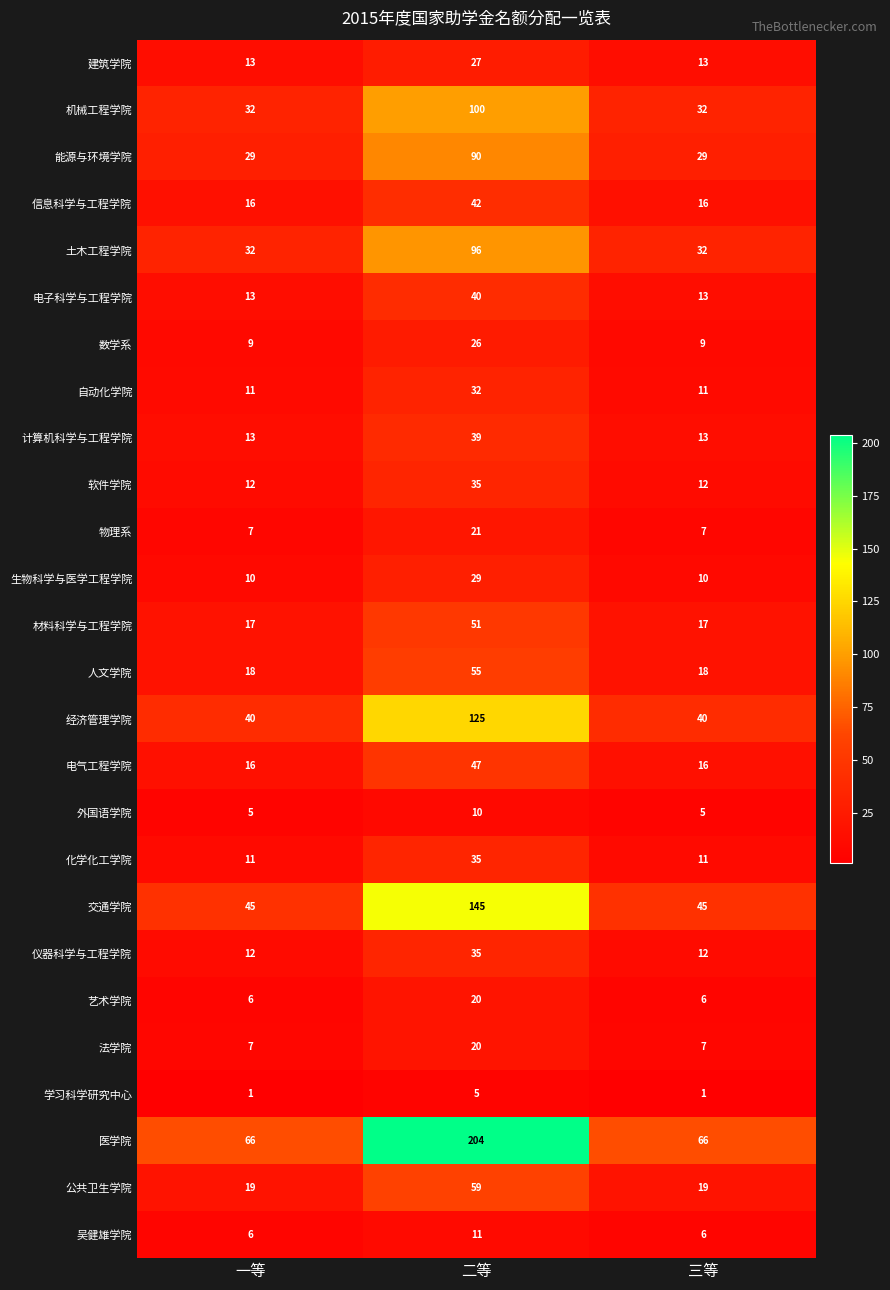

Is it true that 吴健雄学院 equals 4 at 一等?

False